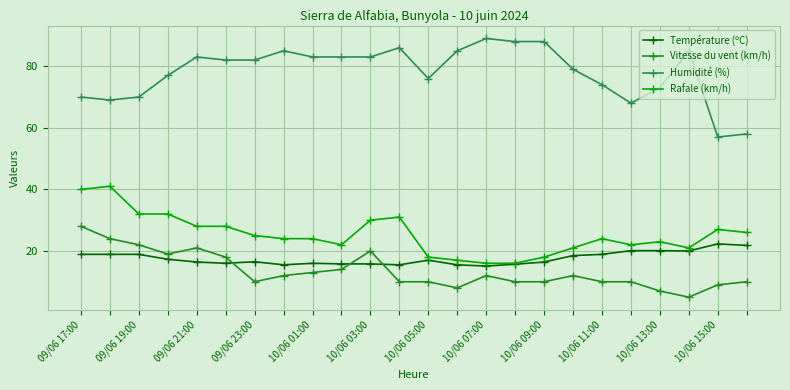

True or false: Humidité (%) and Vitesse du vent (km/h) cross at least once.

False